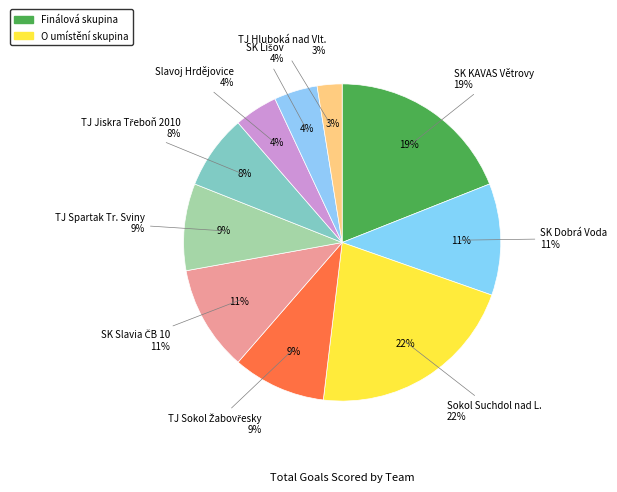

What is the total percentage of TJ Sokol Žabovřesky and SK Dobrá Voda?

20.9%